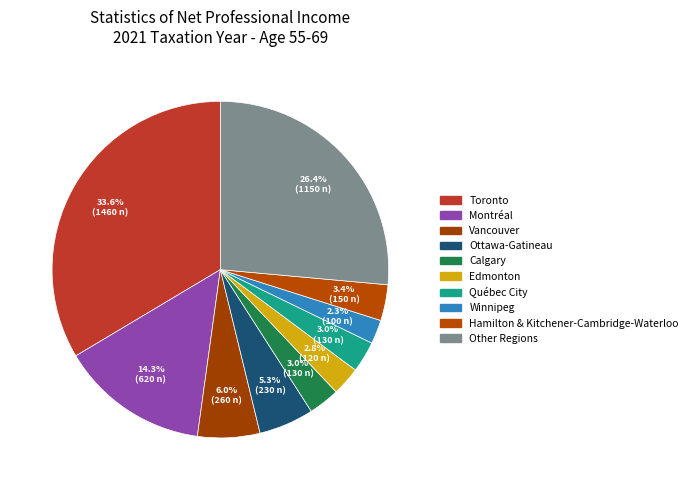

Combined, what portion of the pie is Toronto and Calgary?

36.6%